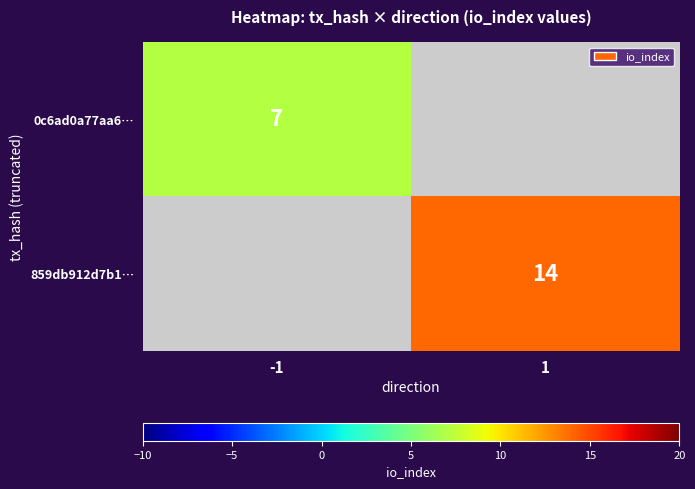

The value of 859db912d7b1… at 1 is 7. True or false?

False